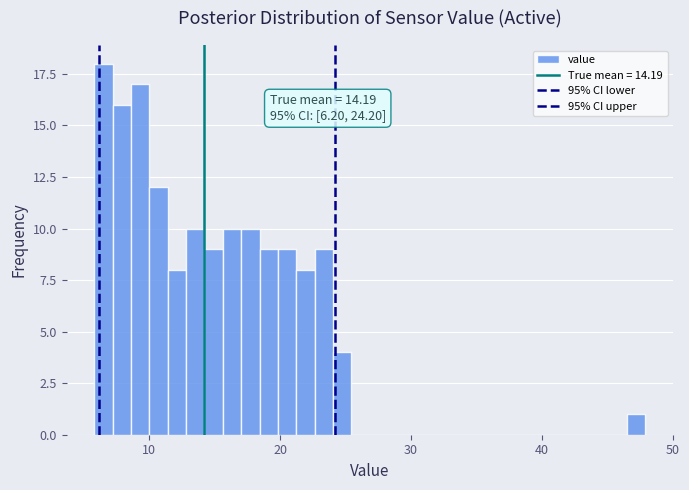

Read against the x-axis, roughly where is the centre of the tallest bar?

7